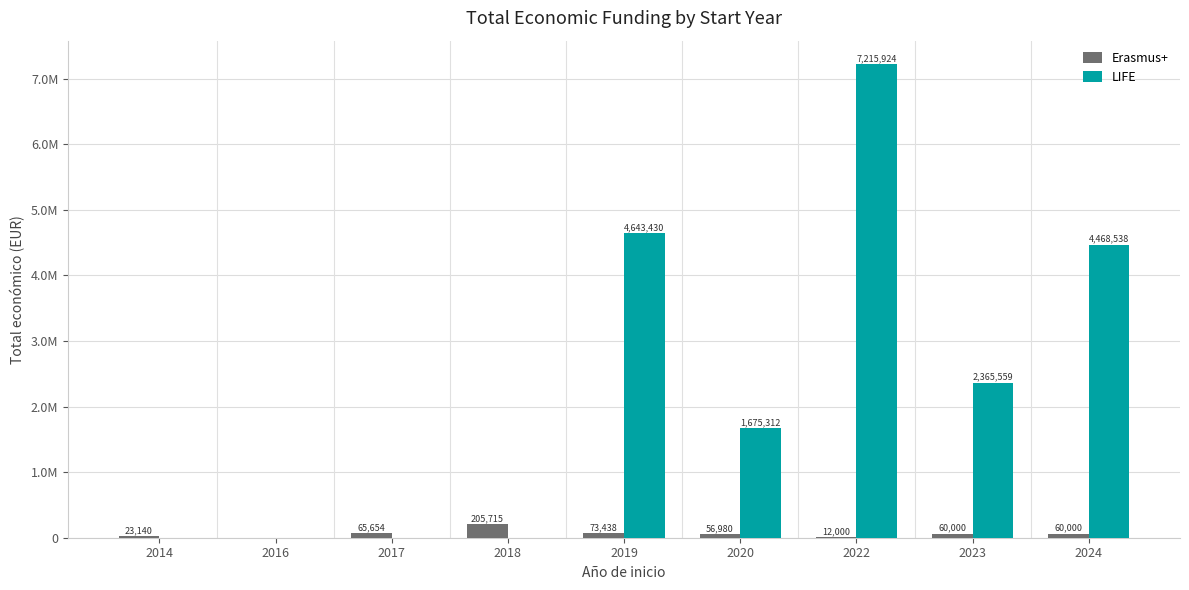

At which label does Erasmus+ first exceed 60000?

2017